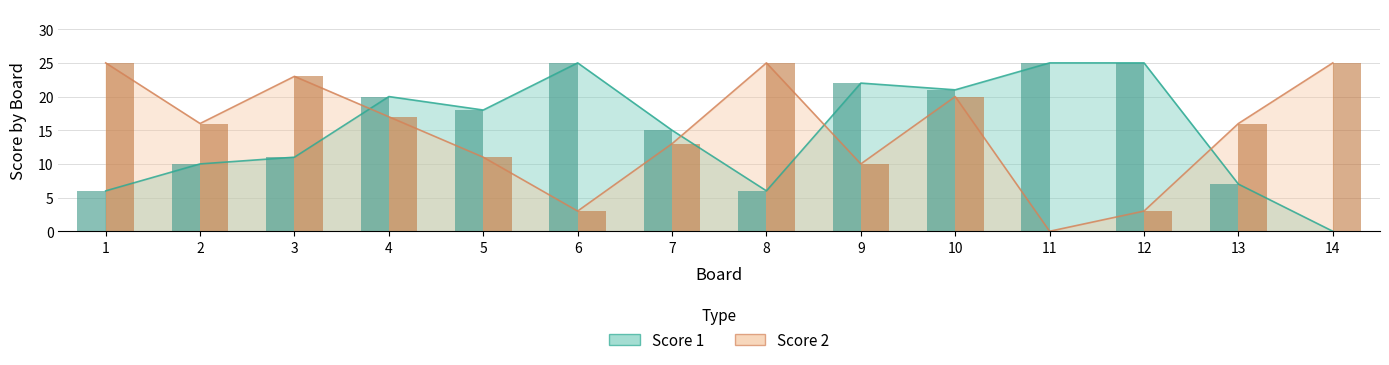

Which series has the widest spread of values?

Score 1